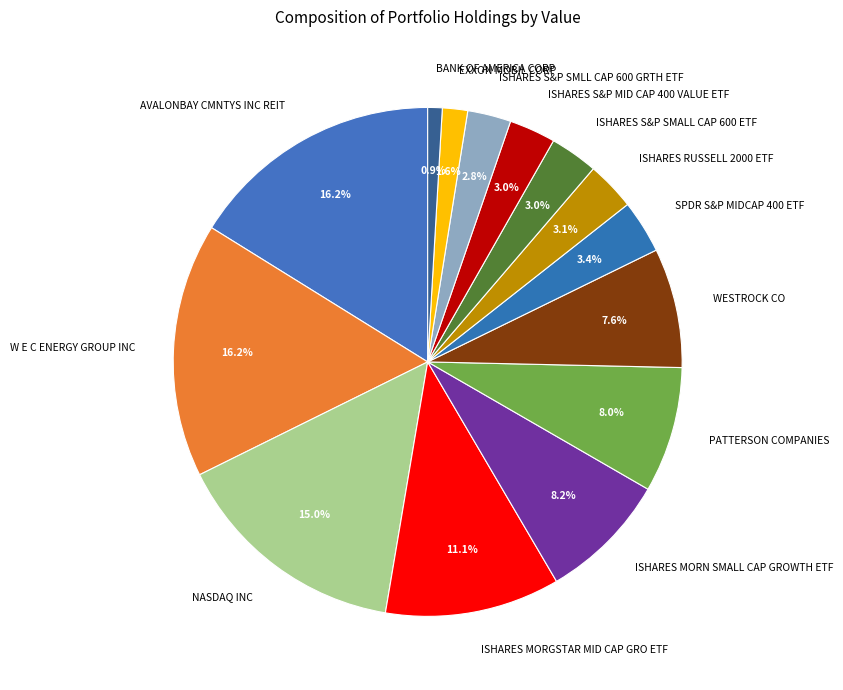

To the nearest percent, what is the combined percentage of BANK OF AMERICA CORP and W E C ENERGY GROUP INC?

17%